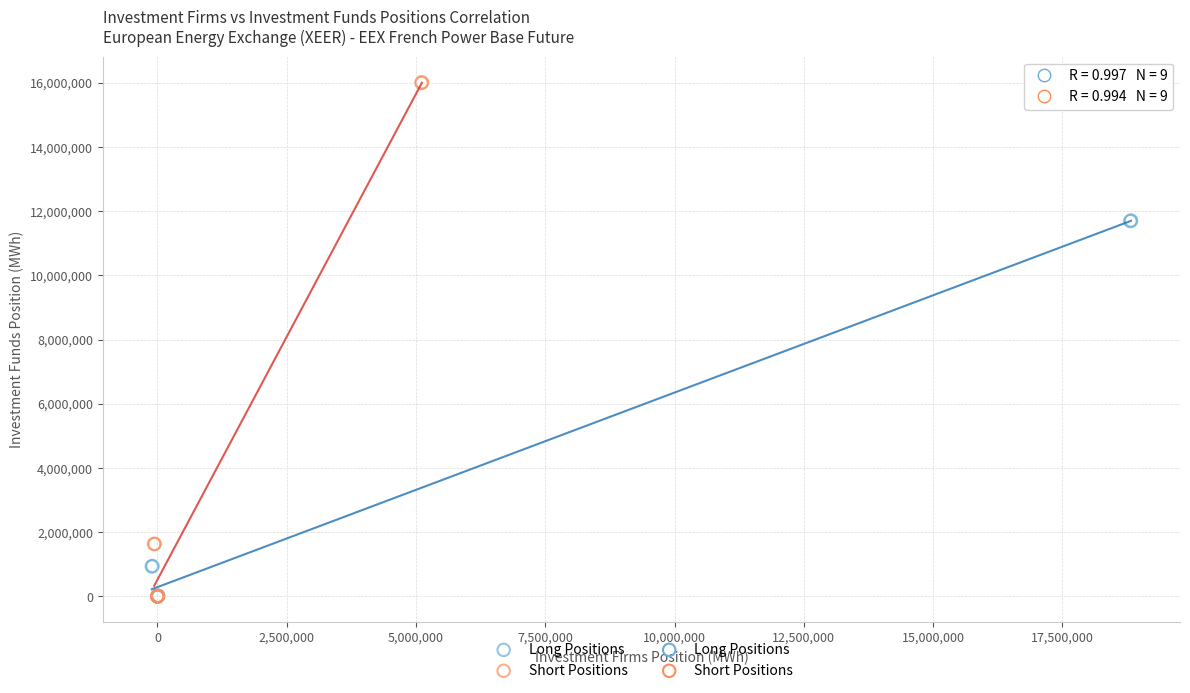

Which series has the largest Y range (max minus min)?

Short Positions